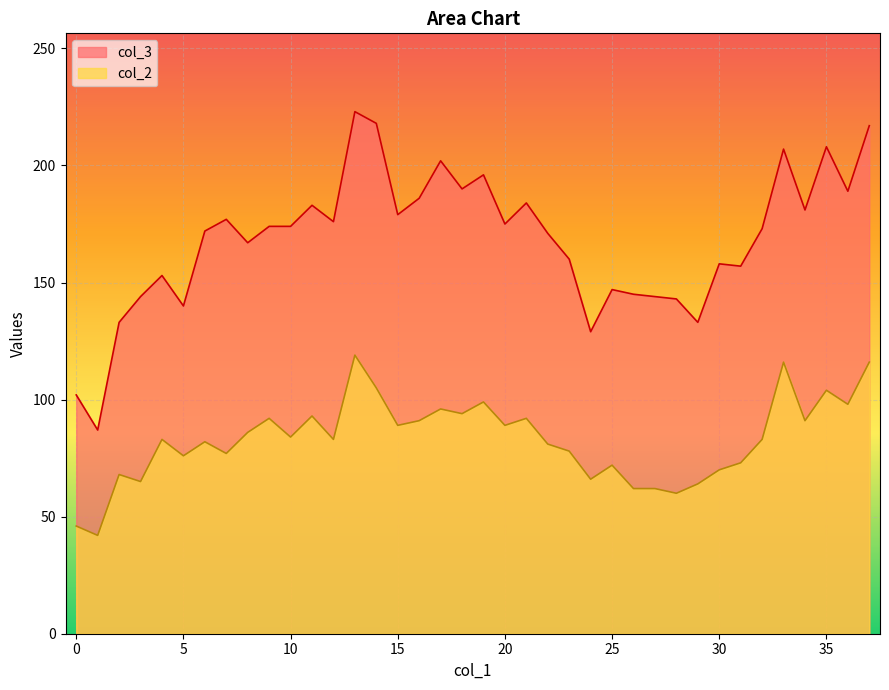

What is the average value of the col_2 series?

83